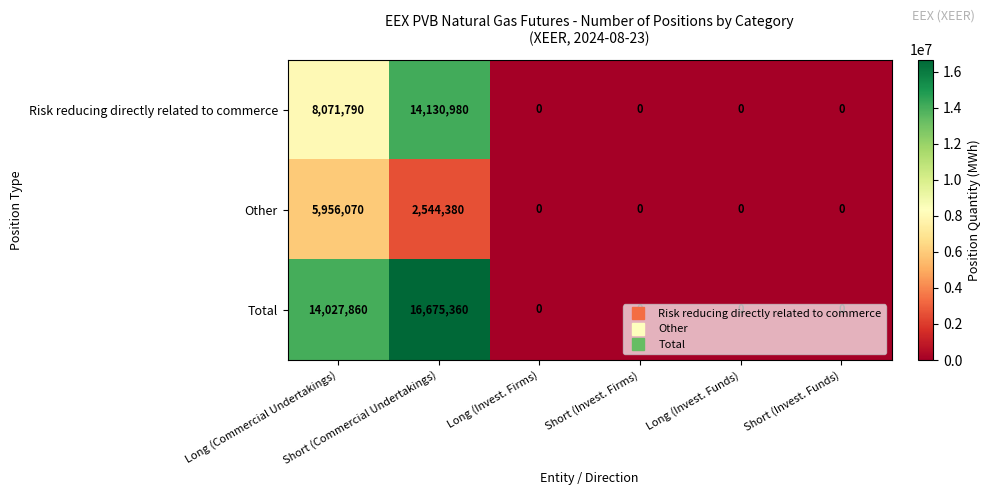

List the series in order of their peak value, highest first.

Total, Risk reducing directly related to commerce, Other